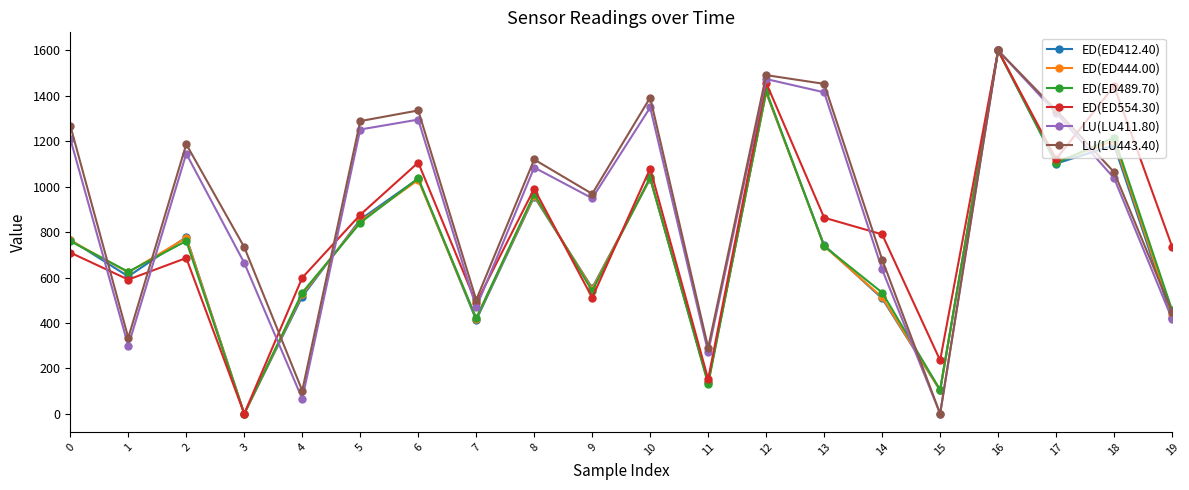

At how many categories does at least one series exceed 852?

12